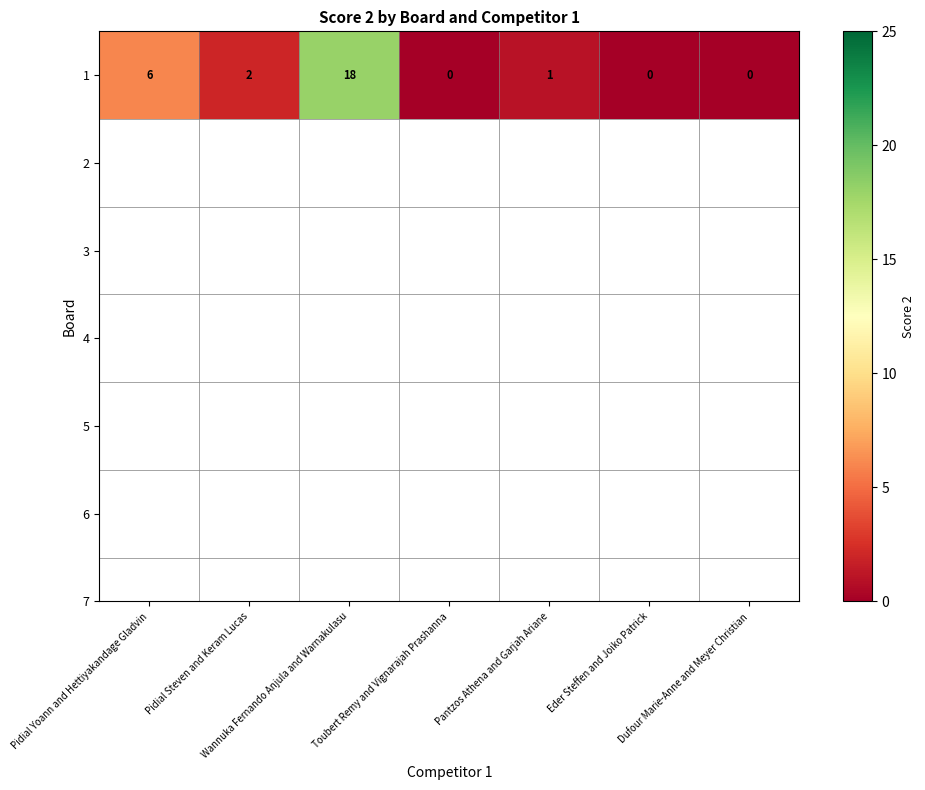

How many series are shown in this chart?

1